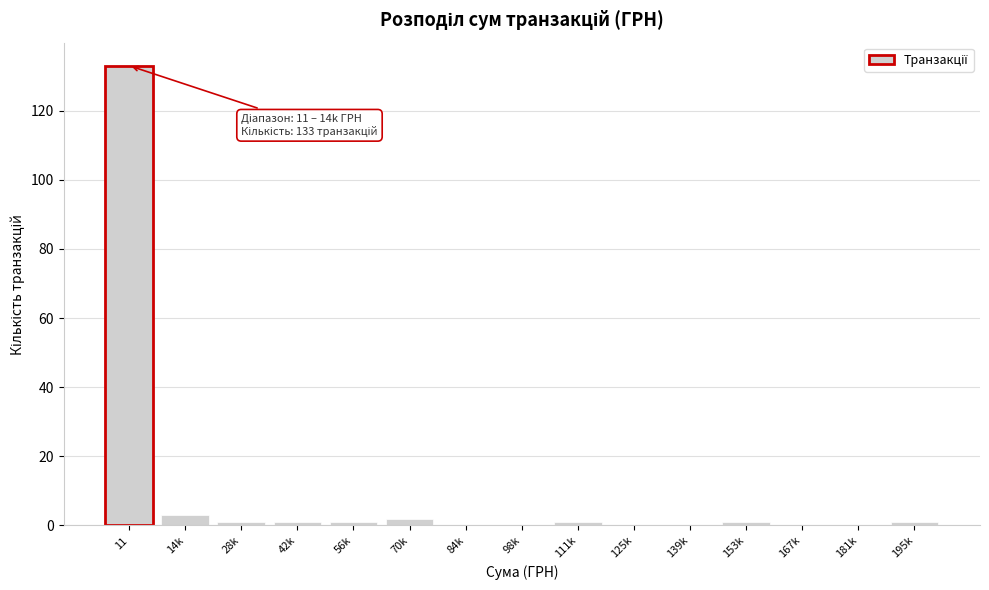

Reading right to left, transcribe all the data shown in this chart.

195k=1	181k=0	167k=0	153k=1	139k=0	125k=0	111k=1	98k=0	84k=0	70k=2	56k=1	42k=1	28k=1	14k=3	11=133